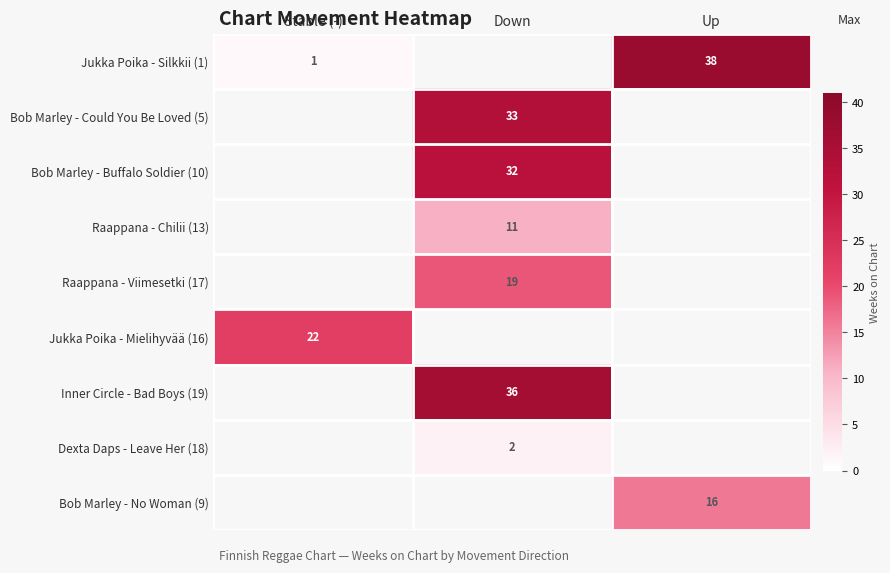

The Bob Marley - No Woman (9) series shows 6 at Up. True or false?

False